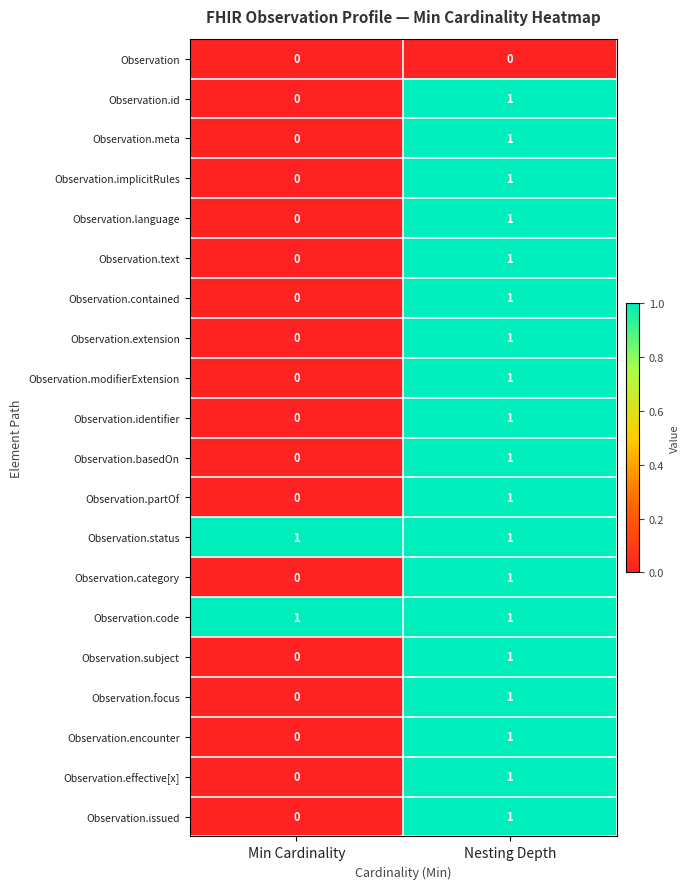

At which label does Observation.partOf reach its peak?

Nesting Depth